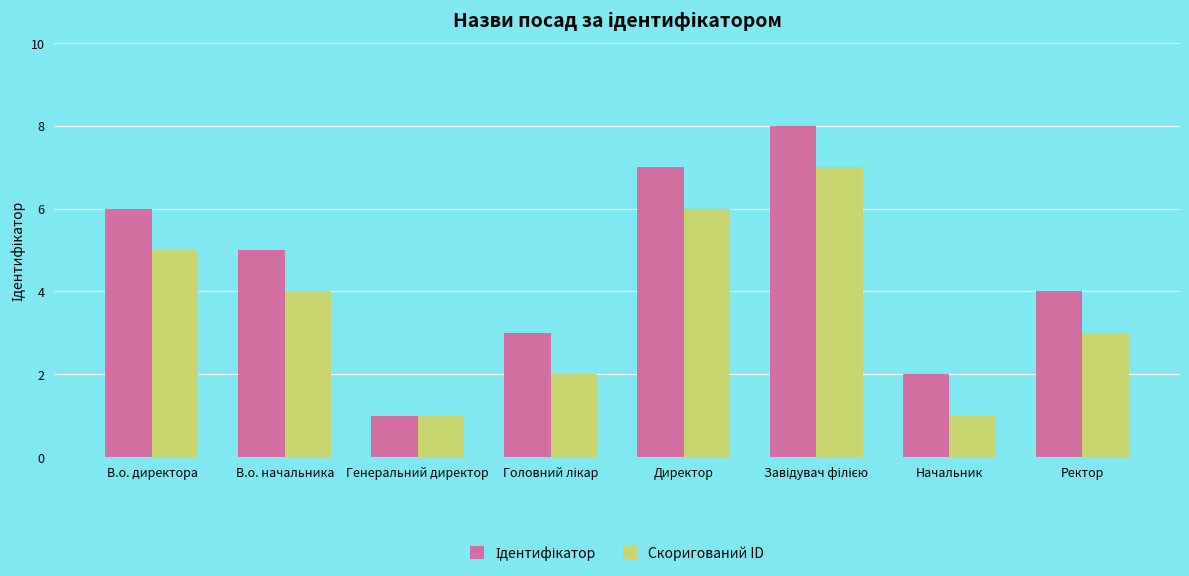

What position from the left is Ректор?

8